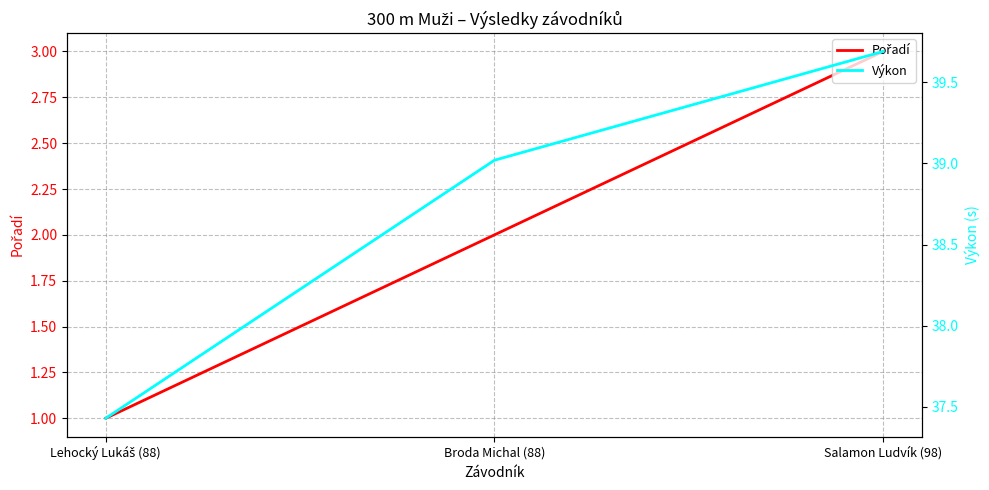

How many data points in Výkon are less than 39?

1